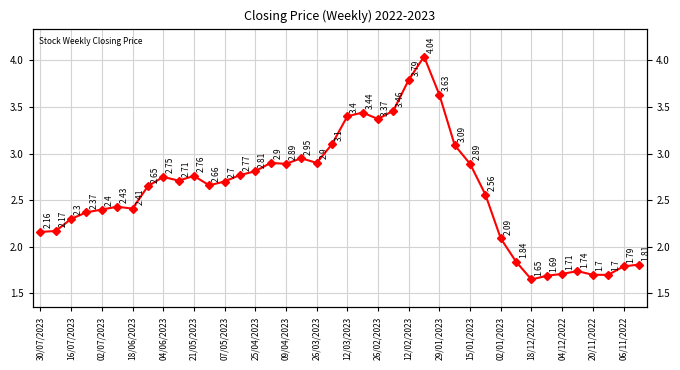

What is the smallest value displayed?

1.6